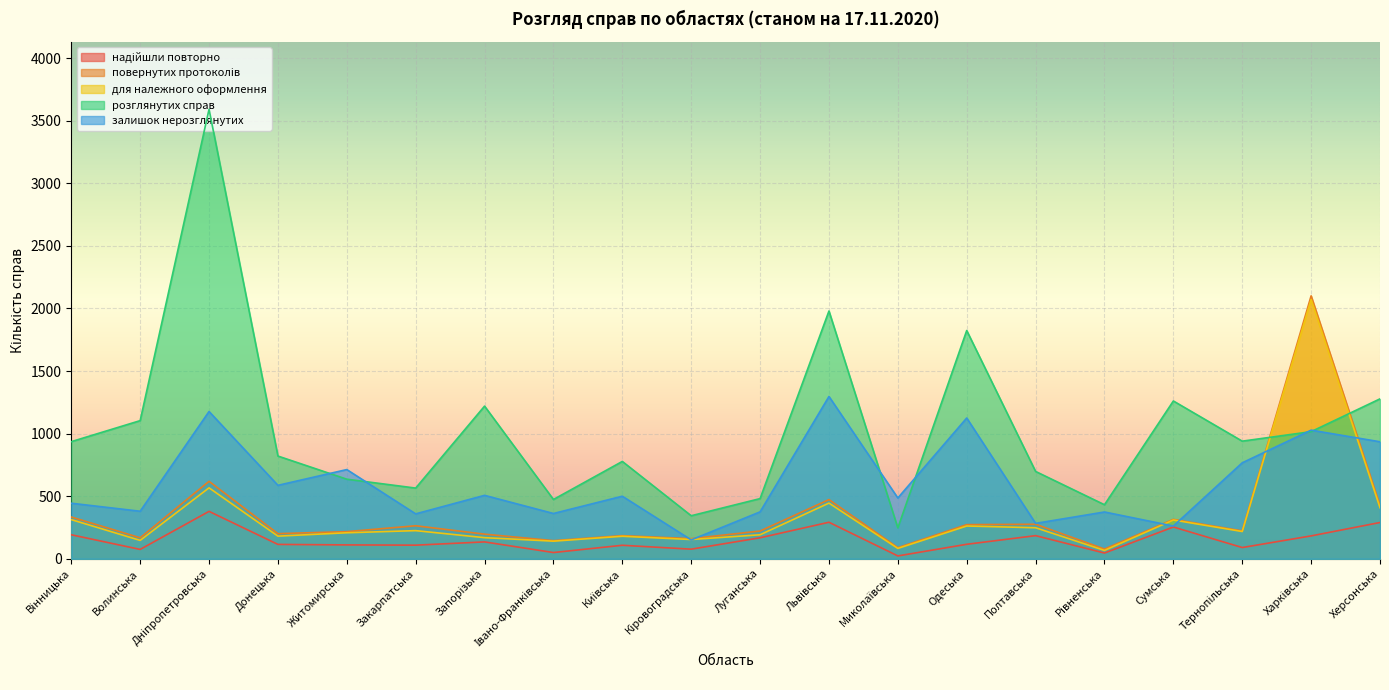

Reading left to right, extract all data points from this chart.

надійшли повторно: Вінницька=192	Волинська=75	Дніпропетровська=379	Донецька=115	Житомирська=111	Закарпатська=109	Запорізька=135	Івано-Франківська=50	Київська=108	Кіровоградська=77	Луганська=168	Львівська=292	Миколаївська=23	Одеська=116	Полтавська=185	Рівненська=46	Сумська=254	Тернопільська=90	Харківська=183	Херсонська=290
повернутих протоколів: Вінницька=334	Волинська=168	Дніпропетровська=619	Донецька=201	Житомирська=217	Закарпатська=264	Запорізька=197	Івано-Франківська=145	Київська=185	Кіровоградська=161	Луганська=222	Львівська=473	Миколаївська=89	Одеська=273	Полтавська=276	Рівненська=78	Сумська=315	Тернопільська=223	Харківська=2101	Херсонська=428
для належного оформлення: Вінницька=313	Волинська=147	Дніпропетровська=567	Донецька=181	Житомирська=208	Закарпатська=225	Запорізька=169	Івано-Франківська=141	Київська=180	Кіровоградська=154	Луганська=192	Львівська=445	Миколаївська=83	Одеська=262	Полтавська=248	Рівненська=67	Сумська=310	Тернопільська=218	Харківська=2072	Херсонська=408
розглянутих справ: Вінницька=936	Волинська=1104	Дніпропетровська=3592	Донецька=821	Житомирська=636	Закарпатська=565	Запорізька=1220	Івано-Франківська=474	Київська=778	Кіровоградська=344	Луганська=481	Львівська=1980	Миколаївська=247	Одеська=1824	Полтавська=698	Рівненська=432	Сумська=1261	Тернопільська=940	Харківська=1016	Херсонська=1278
залишок нерозглянутих: Вінницька=444	Волинська=380	Дніпропетровська=1177	Донецька=587	Житомирська=713	Закарпатська=359	Запорізька=507	Івано-Франківська=362	Київська=500	Кіровоградська=151	Луганська=375	Львівська=1297	Миколаївська=486	Одеська=1125	Полтавська=283	Рівненська=374	Сумська=262	Тернопільська=767	Харківська=1028	Херсонська=935